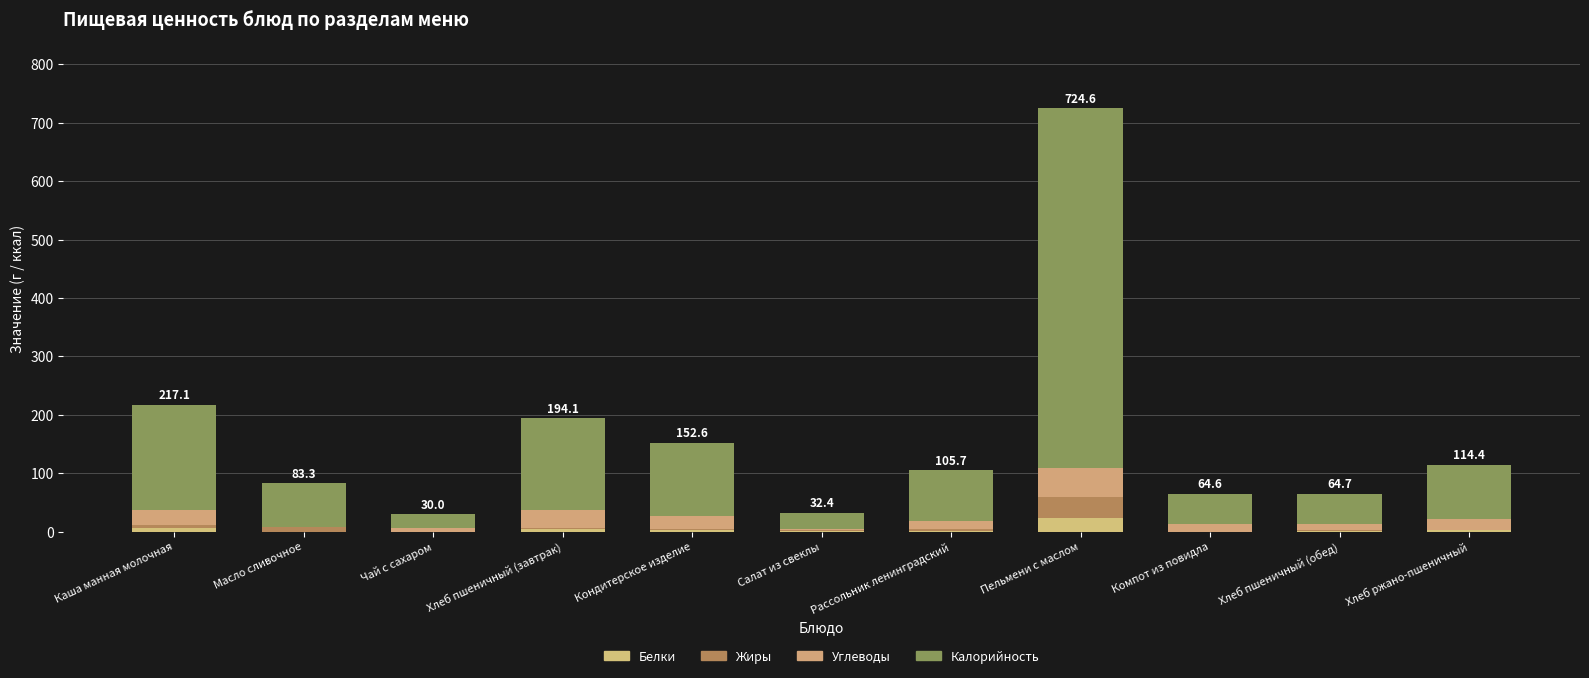

What is the difference between the maximum and second lowest values in the Углеводы series?

47.0